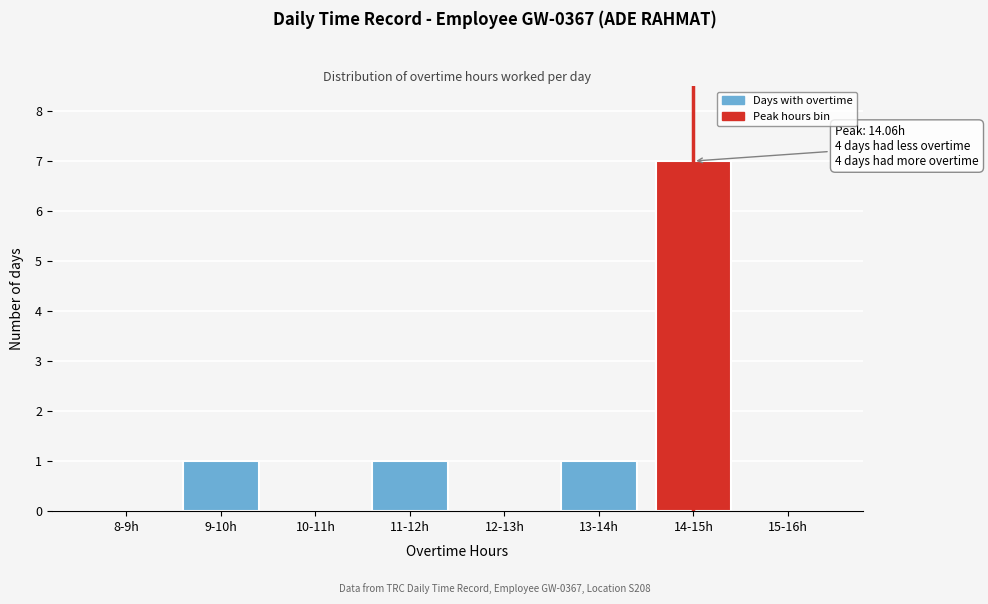

Reading left to right, extract all data points from this chart.

8-9h=0	9-10h=1	10-11h=0	11-12h=1	12-13h=0	13-14h=1	14-15h=7	15-16h=0